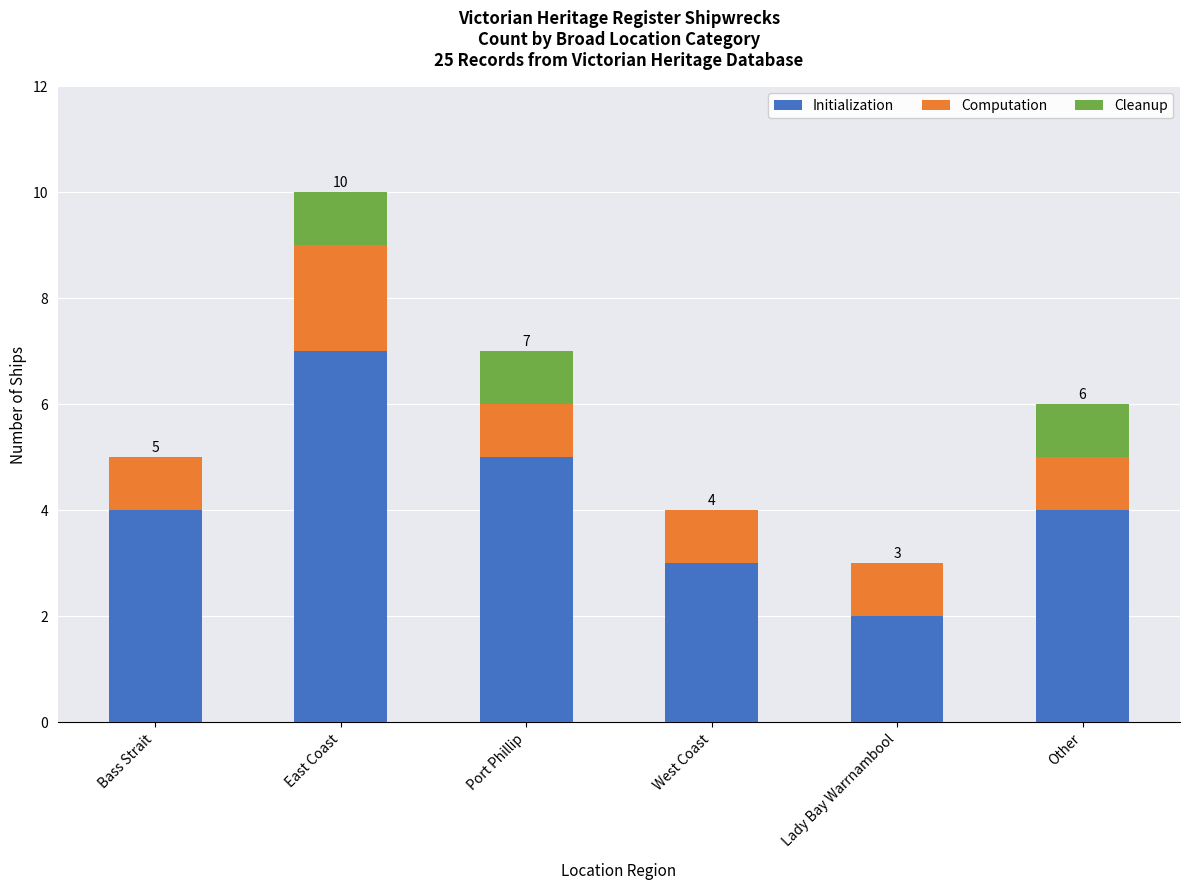

What is the sum of the Initialization values at East Coast and Port Phillip?

12